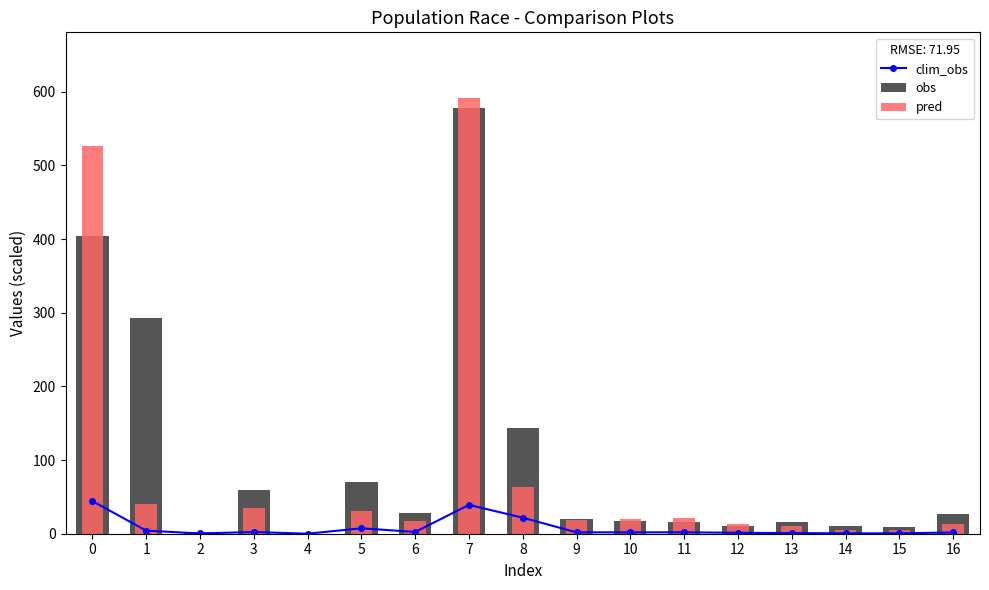

Rank the series by their average value, from lowest to highest.

clim_obs, pred, obs